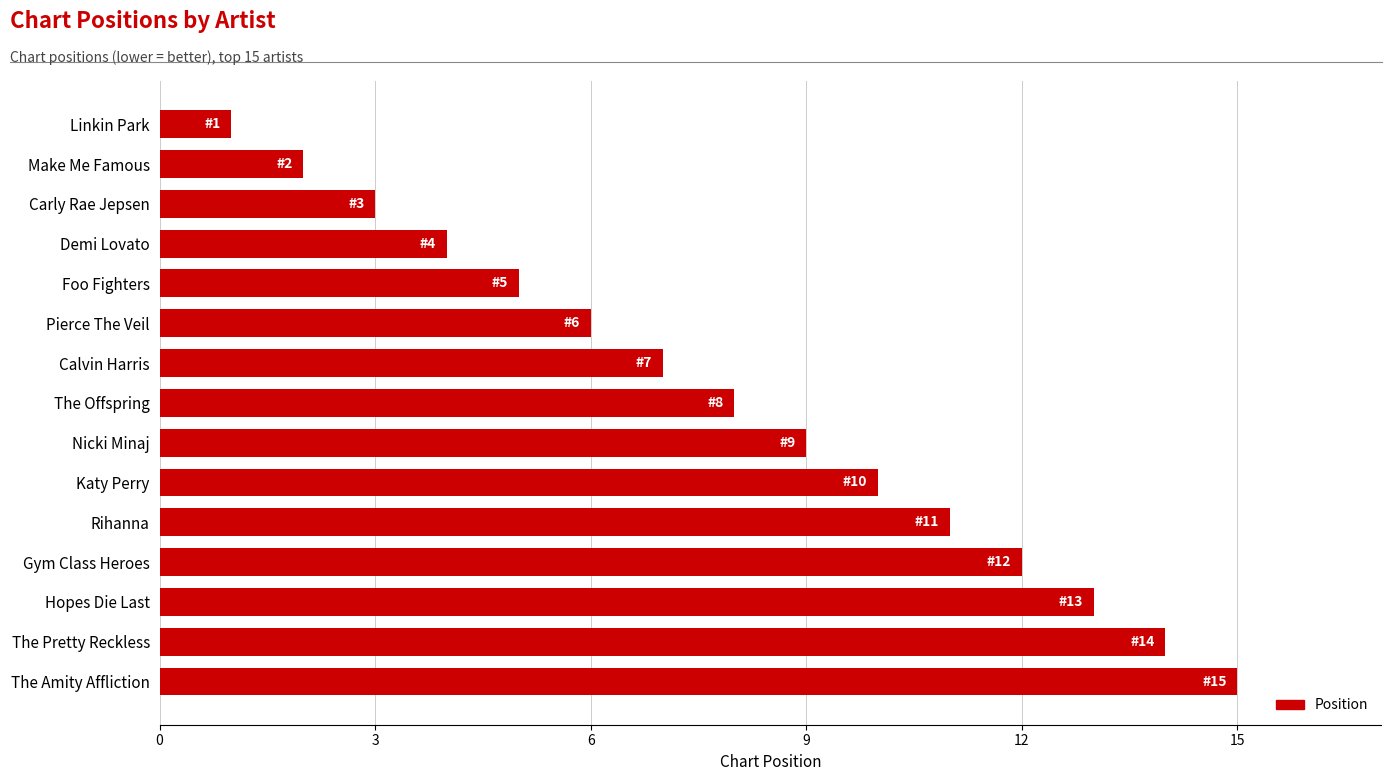

Rank the categories by value from lowest to highest.

Linkin Park, Make Me Famous, Carly Rae Jepsen, Demi Lovato, Foo Fighters, Pierce The Veil, Calvin Harris, The Offspring, Nicki Minaj, Katy Perry, Rihanna, Gym Class Heroes, Hopes Die Last, The Pretty Reckless, The Amity Affliction